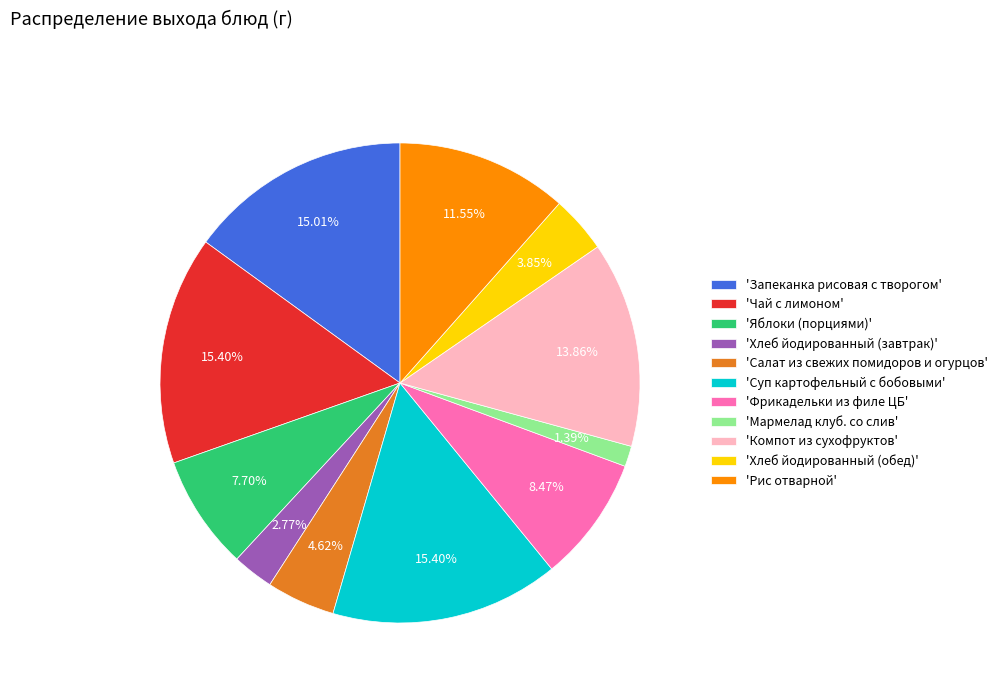

What is the smallest slice in the pie chart?

'Мармелад клуб. со слив'